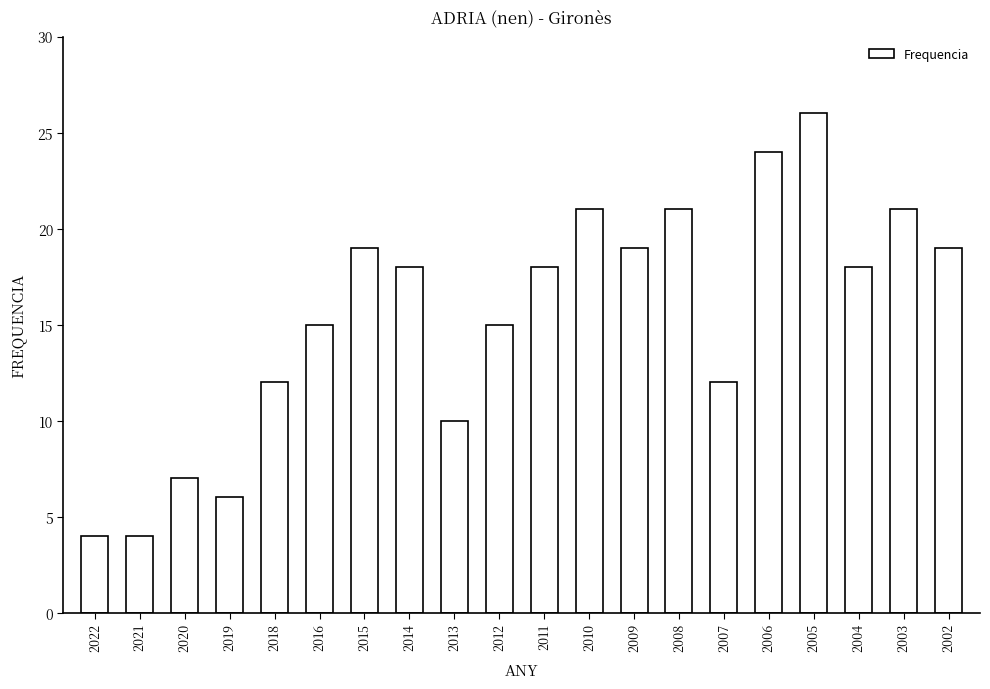

How many data points does each series have?

20